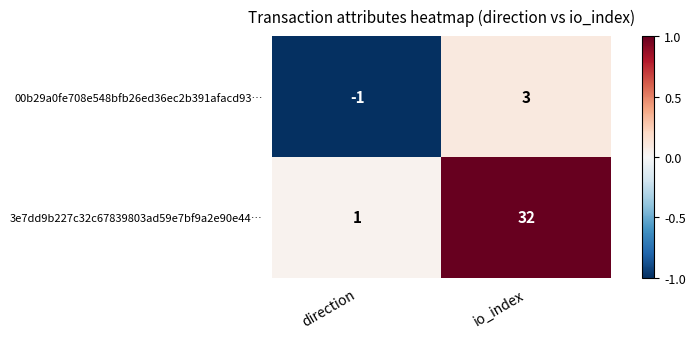

At which category is the sum across all series the highest?

io_index